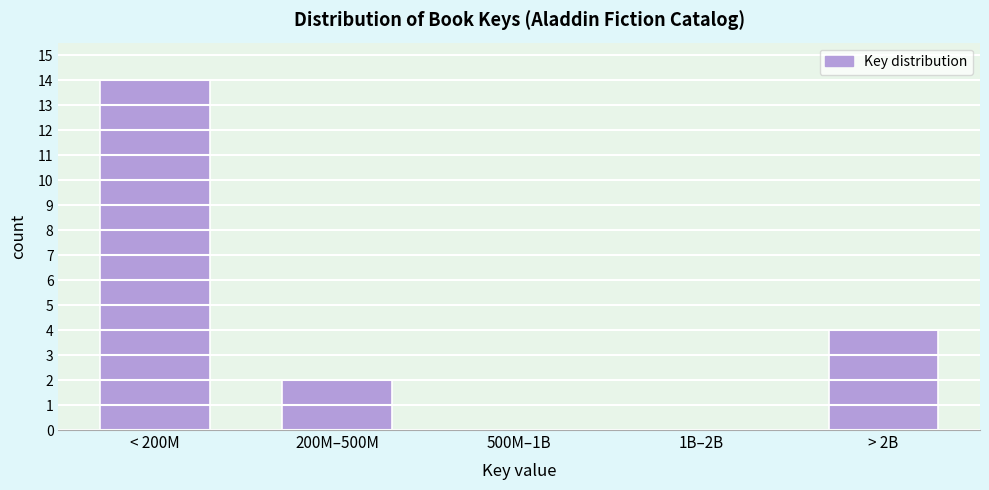

Reading right to left, extract all data points from this chart.

> 2B=4	1B–2B=0	500M–1B=0	200M–500M=2	< 200M=14